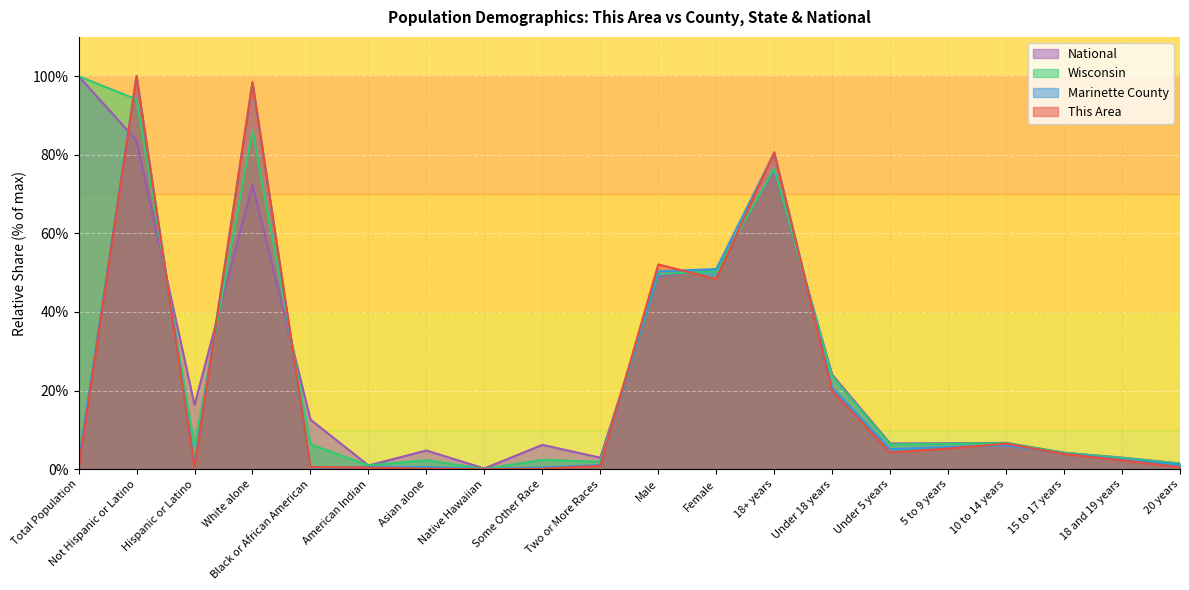

What is the label of the 15th point from the right?

American Indian